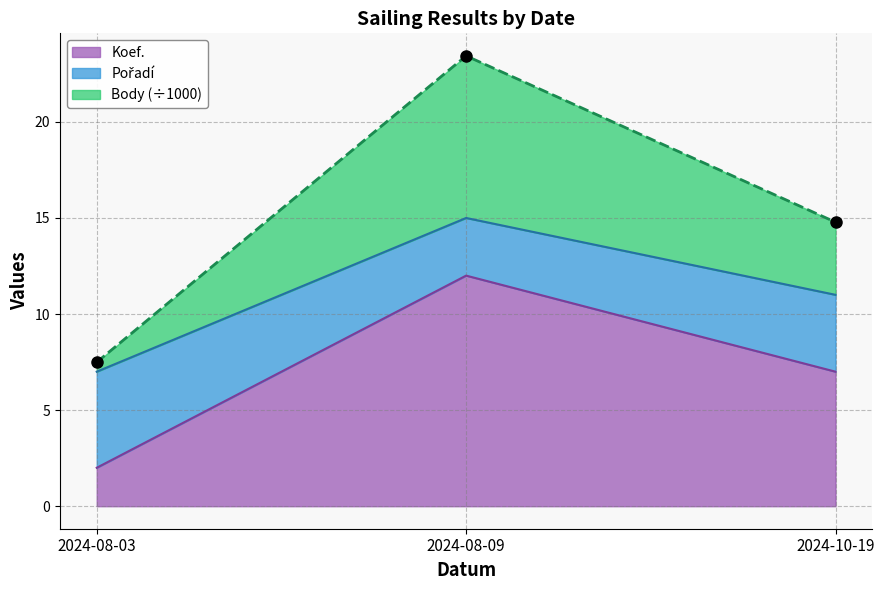

The chart shows a value of 10.3 at 2024-08-09. True or false?

False